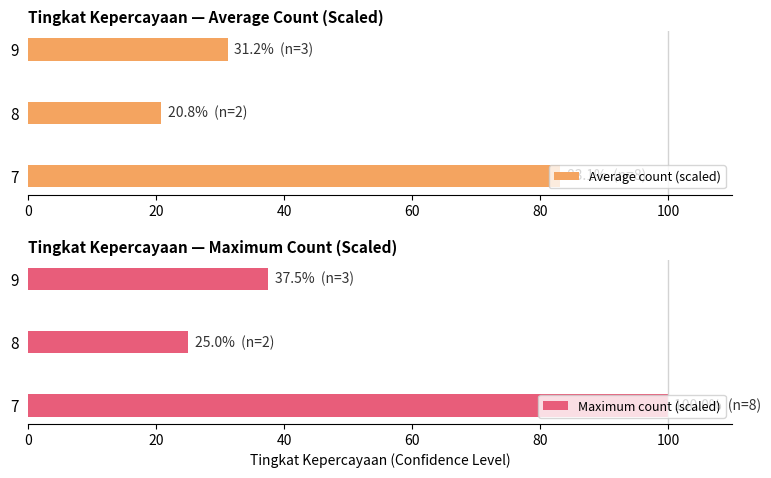

How many data points in Average count (scaled) are above 31?

2